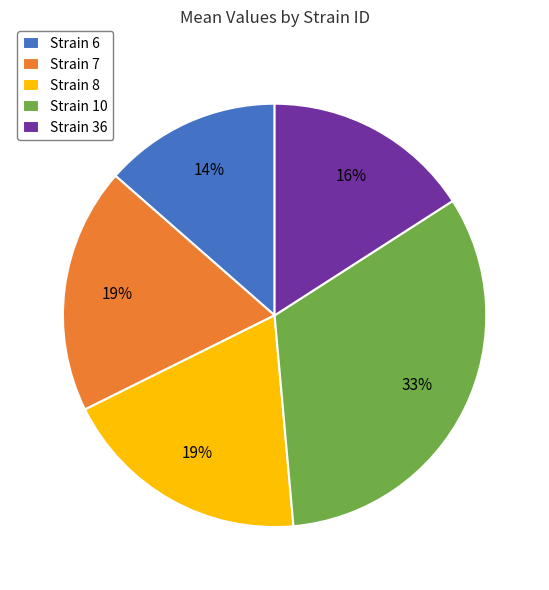

Between Strain 10 and Strain 8, which is larger?

Strain 10